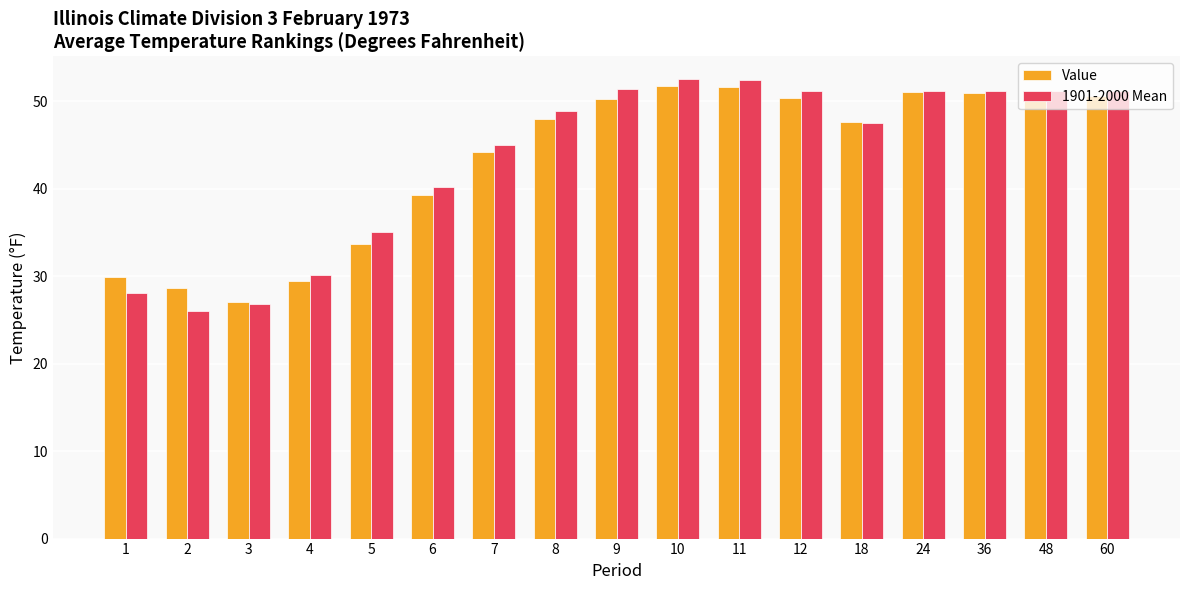

At which label is 1901-2000 Mean closest to 39?

6